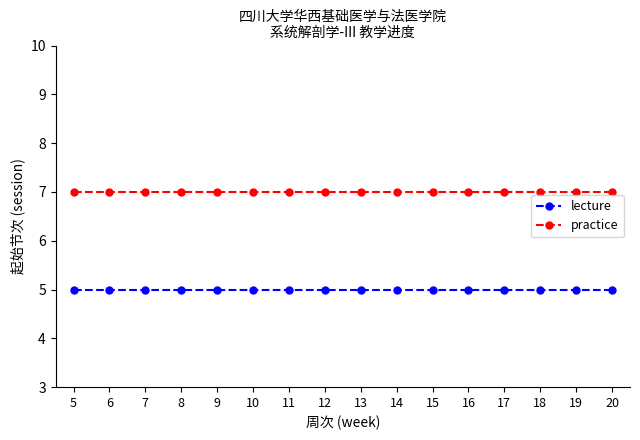

At how many categories does at least one series exceed 5?

16